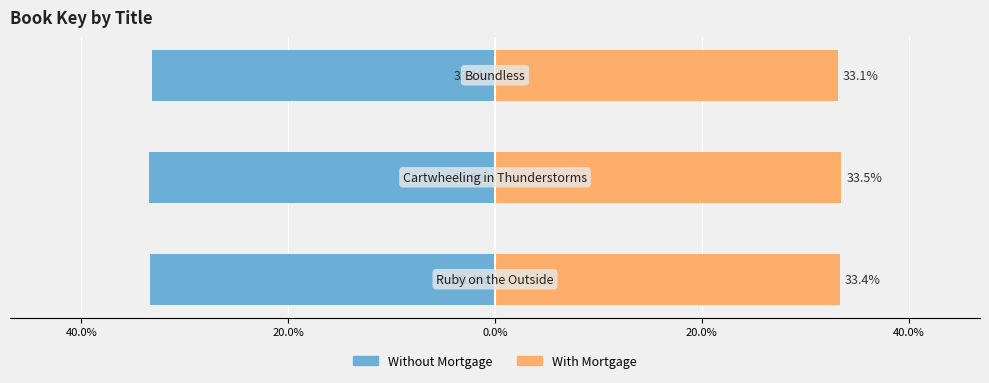

What is the smallest value displayed?

-33.5